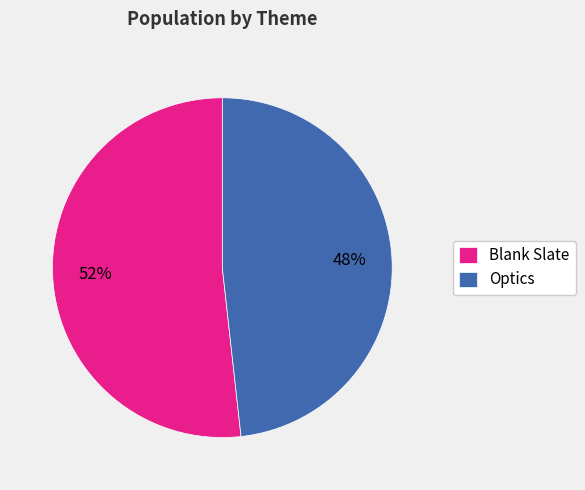

What is the ratio of the value at Blank Slate to the value at Optics?

1.1